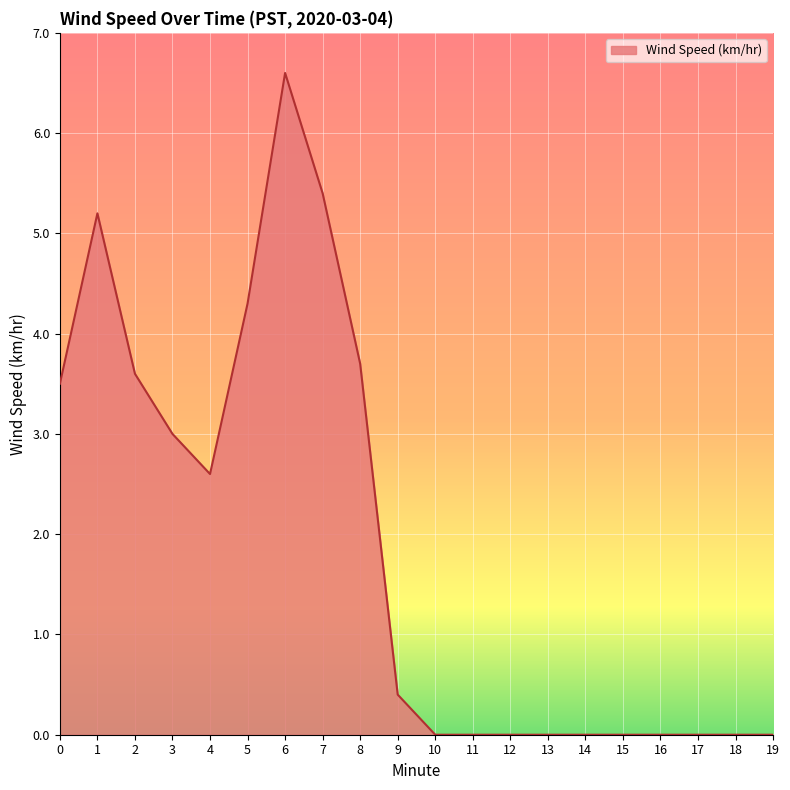

What is the approximate value at 0?

3.5